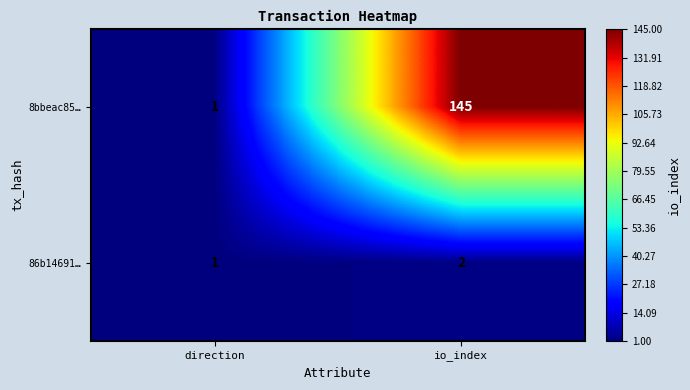

What is the maximum value shown in the chart?

145